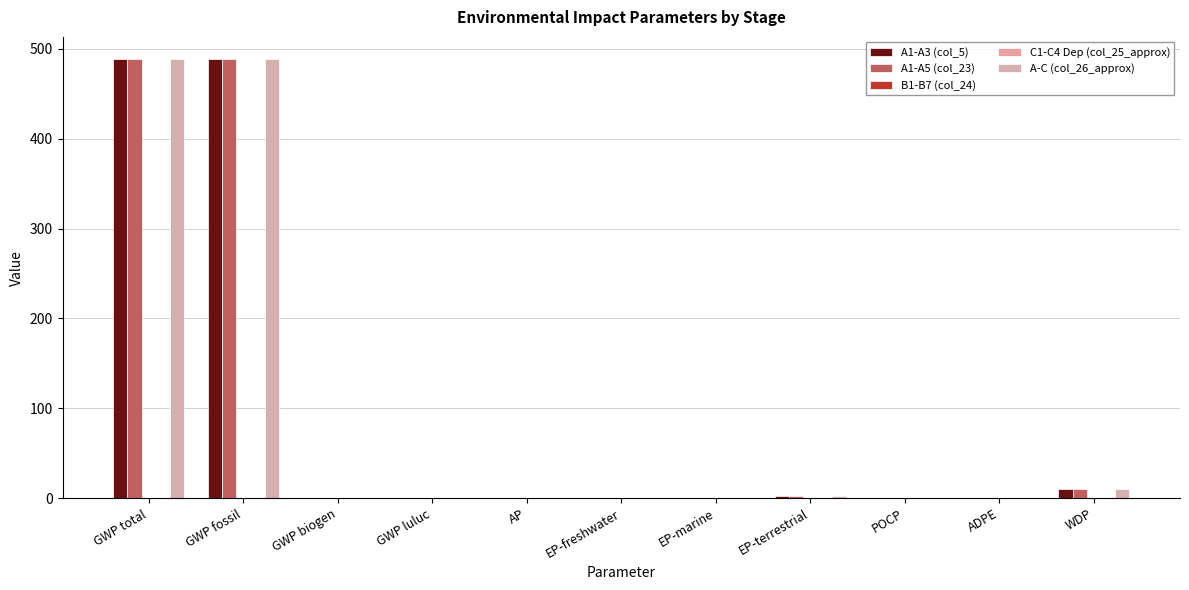

True or false: B1-B7 (col_24) has a value of 0.0 at EP-freshwater.

True